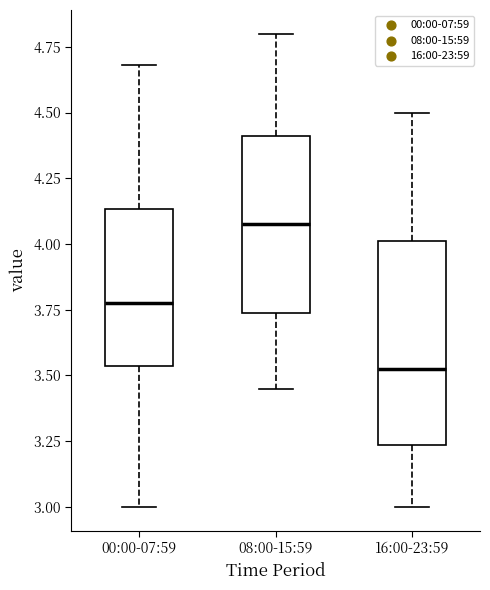

Which box has the lowest median line?

16:00-23:59